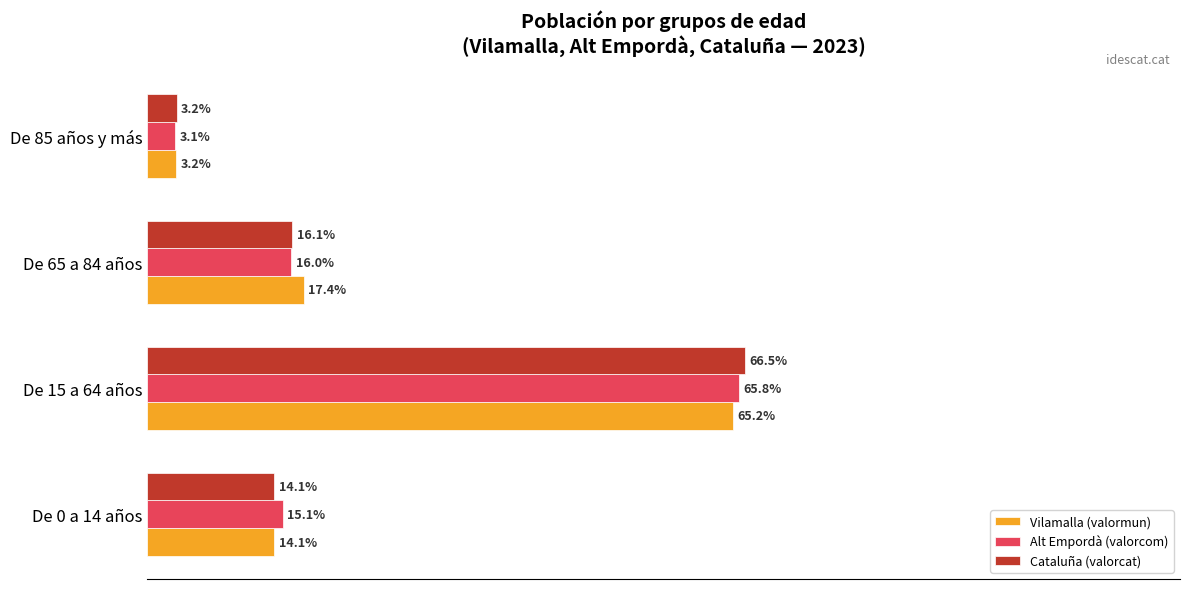

Which label corresponds to the smallest value in the chart?

De 85 años y más